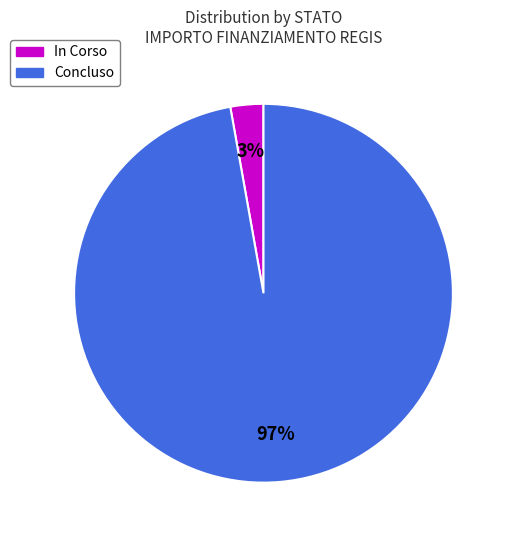

To the nearest percent, what is the difference between the largest and smallest slice percentages?

94%